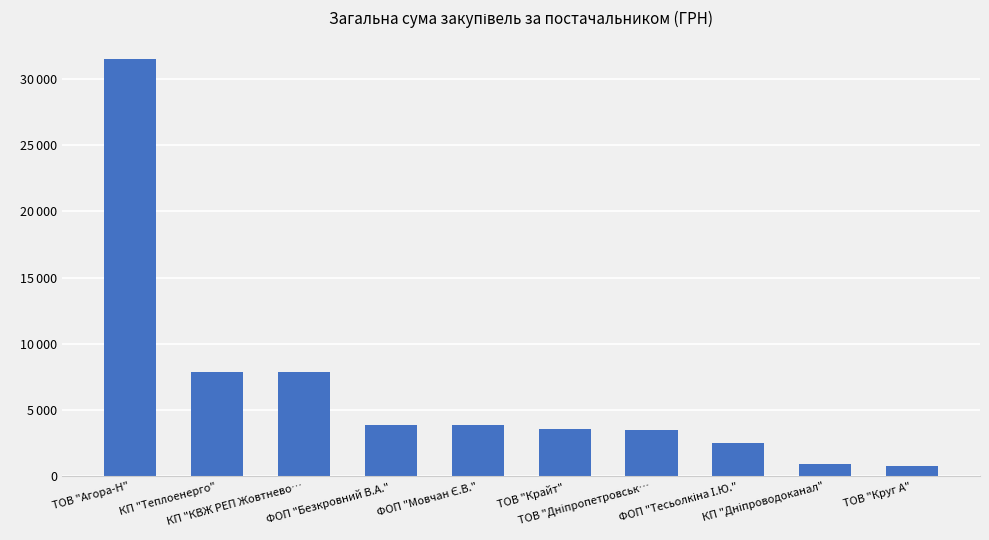

Does the chart contain any negative values?

No